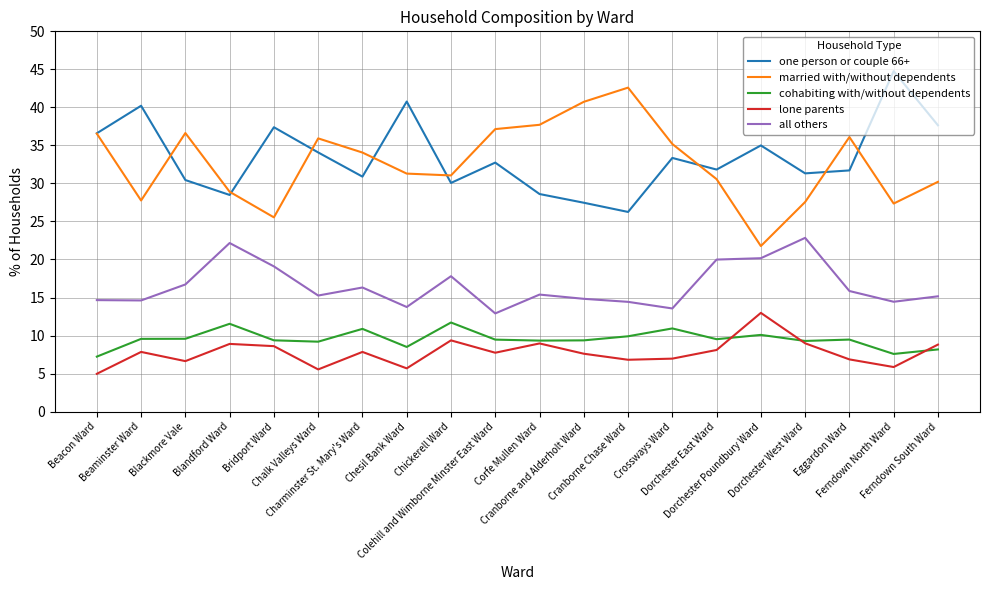

True or false: all others and lone parents cross at least once.

False